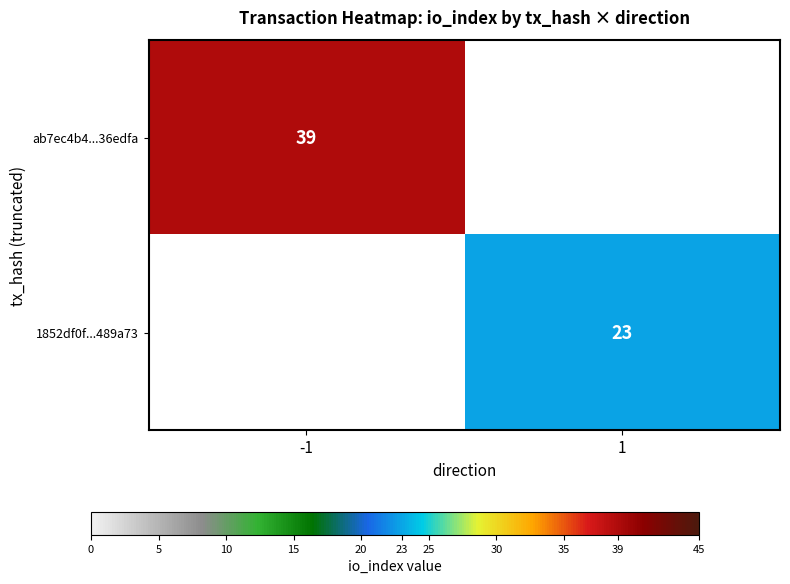

The 1852df0f...489a73 series shows 23 at 1. True or false?

True